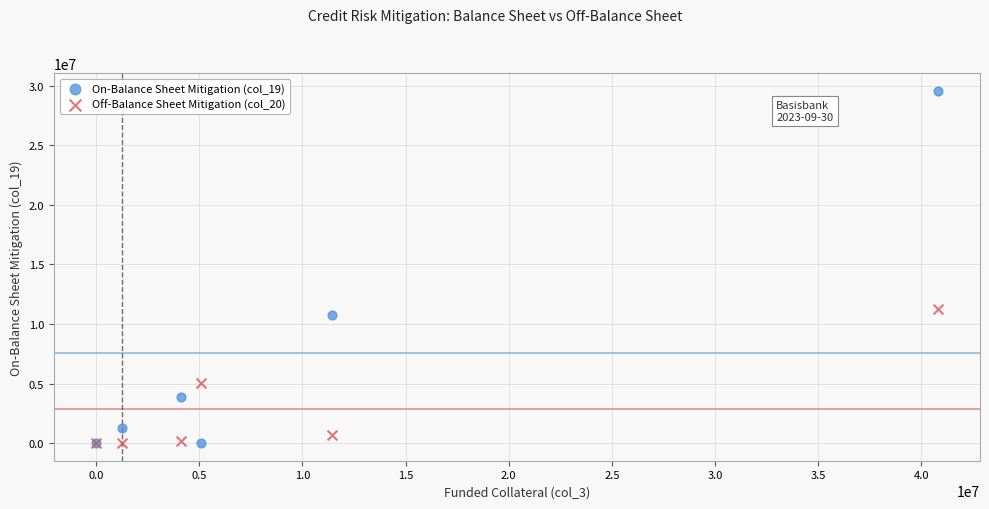

Across all series, what Y value is closest to 14789307?

11222127.8